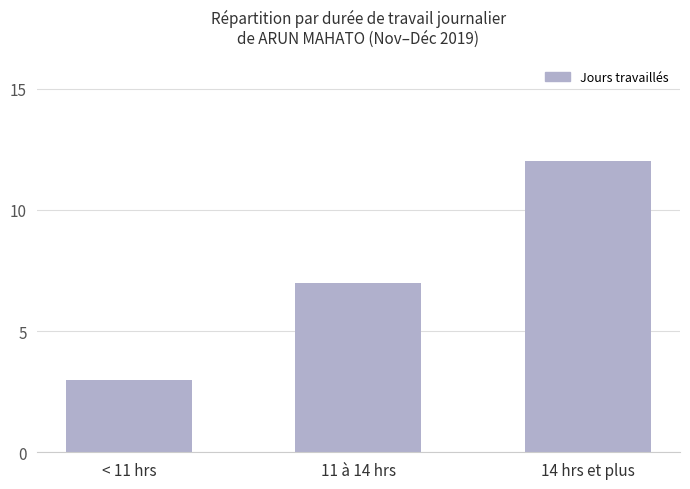

True or false: the data shows 3 at 11 à 14 hrs.

False